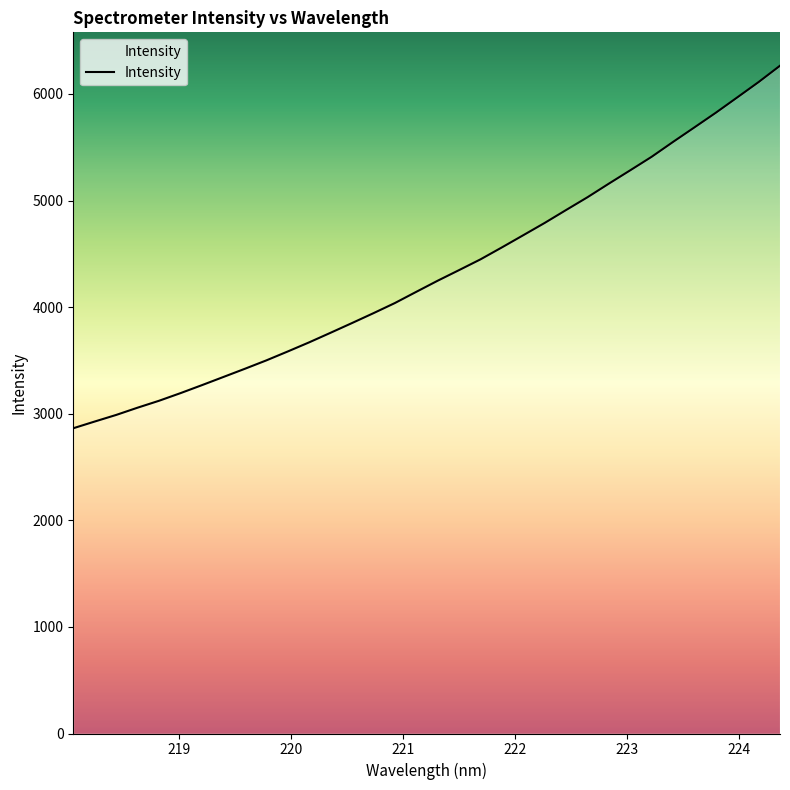

What is the difference between the maximum and minimum values?

3400.8